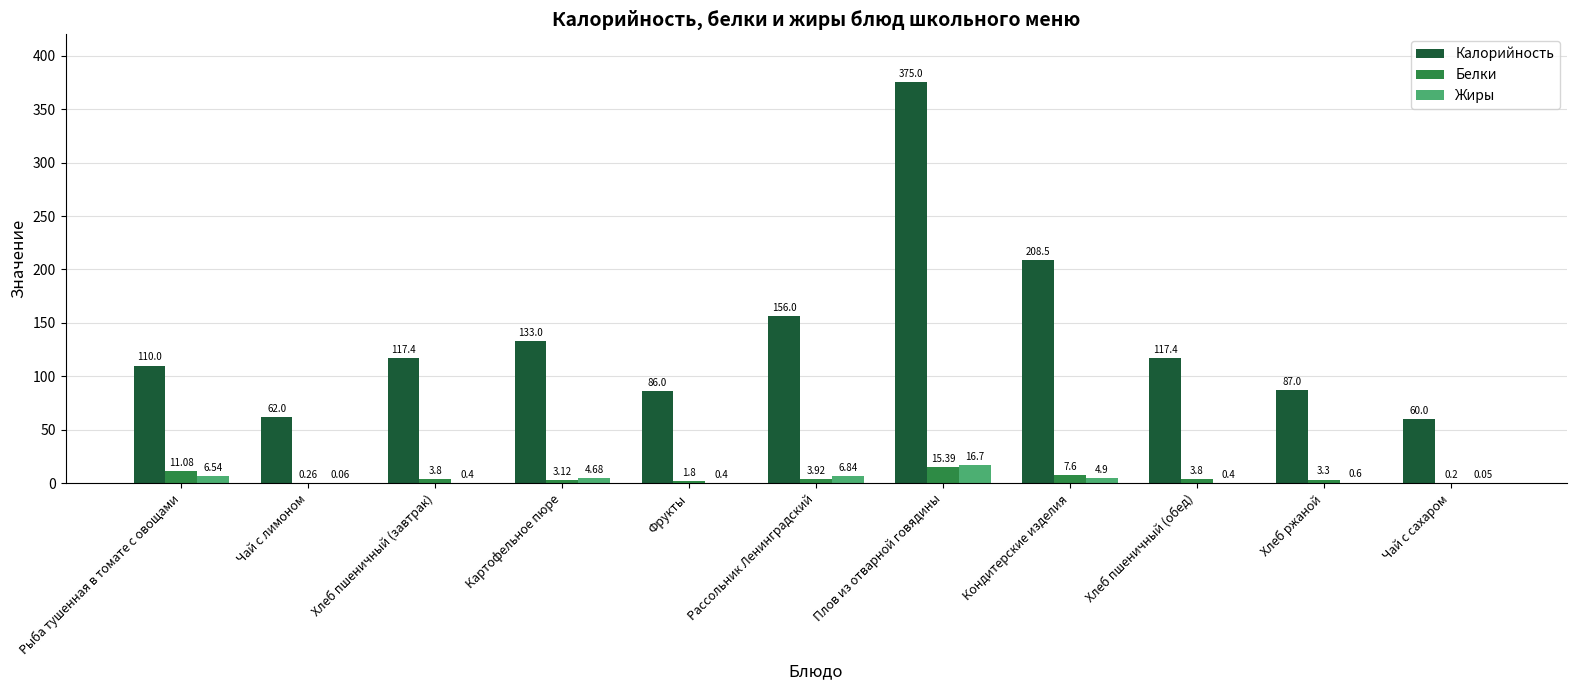

Where does the Калорийность series first go above 117?

Хлеб пшеничный (завтрак)